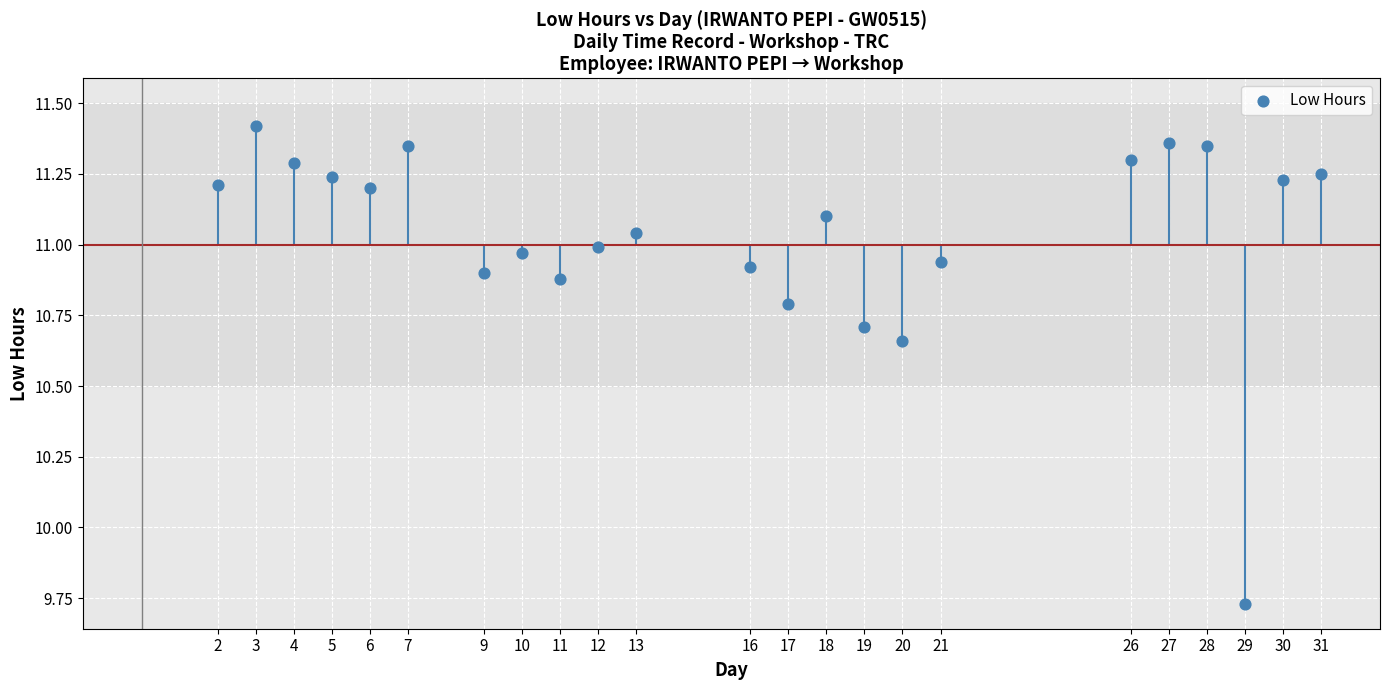

What is the range of Y values (max minus min)?

1.7